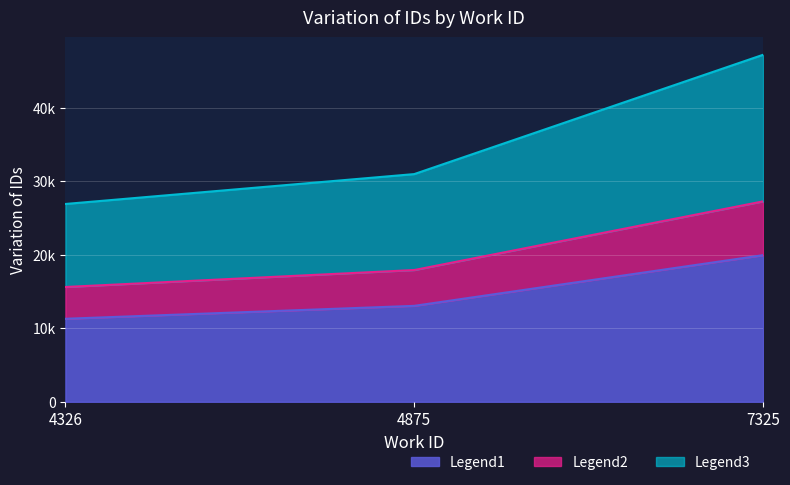

Rank the series by their maximum value, from lowest to highest.

Legend1, Legend2, Legend3